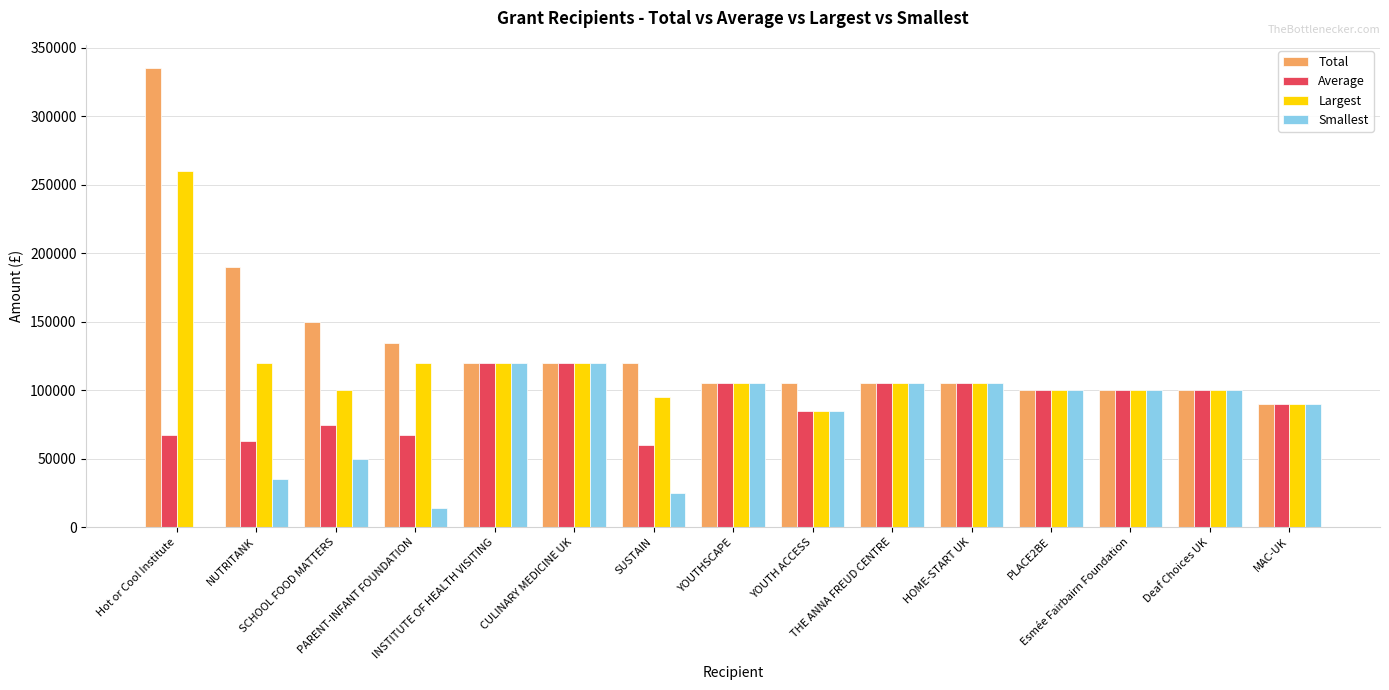

Which category has the highest value in the Largest series?

Hot or Cool Institute